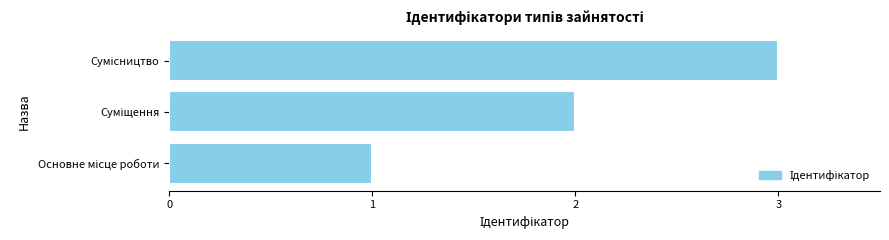

What is the sum of all values?

6